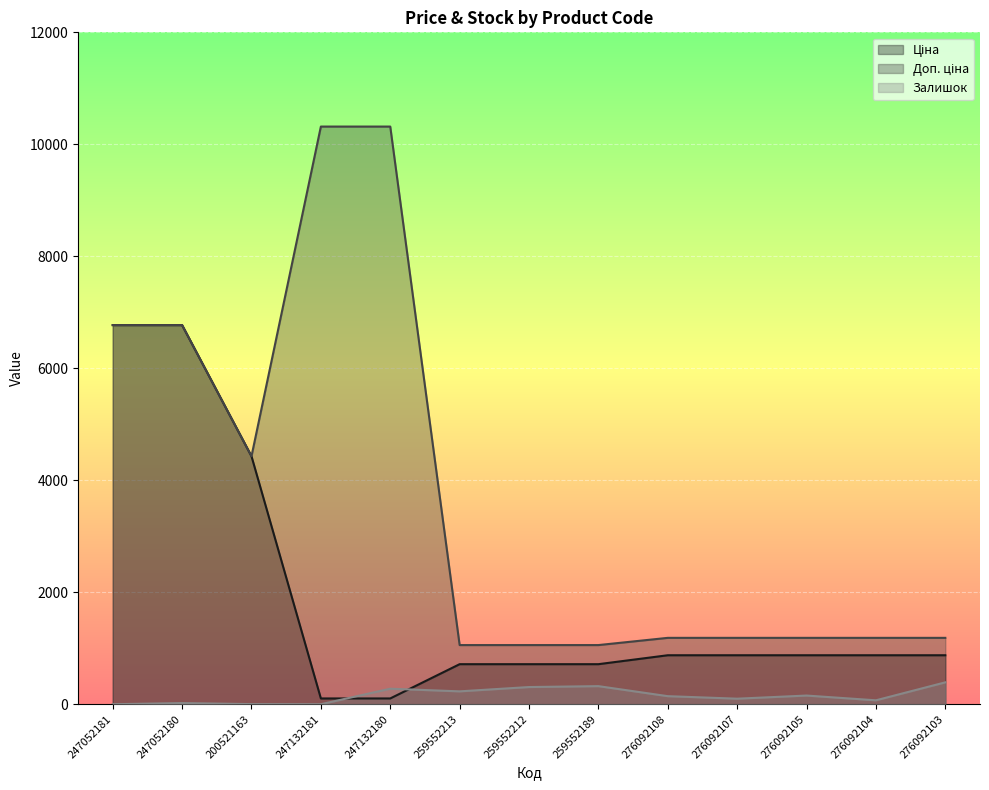

Is the value of Доп. ціна at 200521163 greater than the value of Залишок at 259552212?

Yes